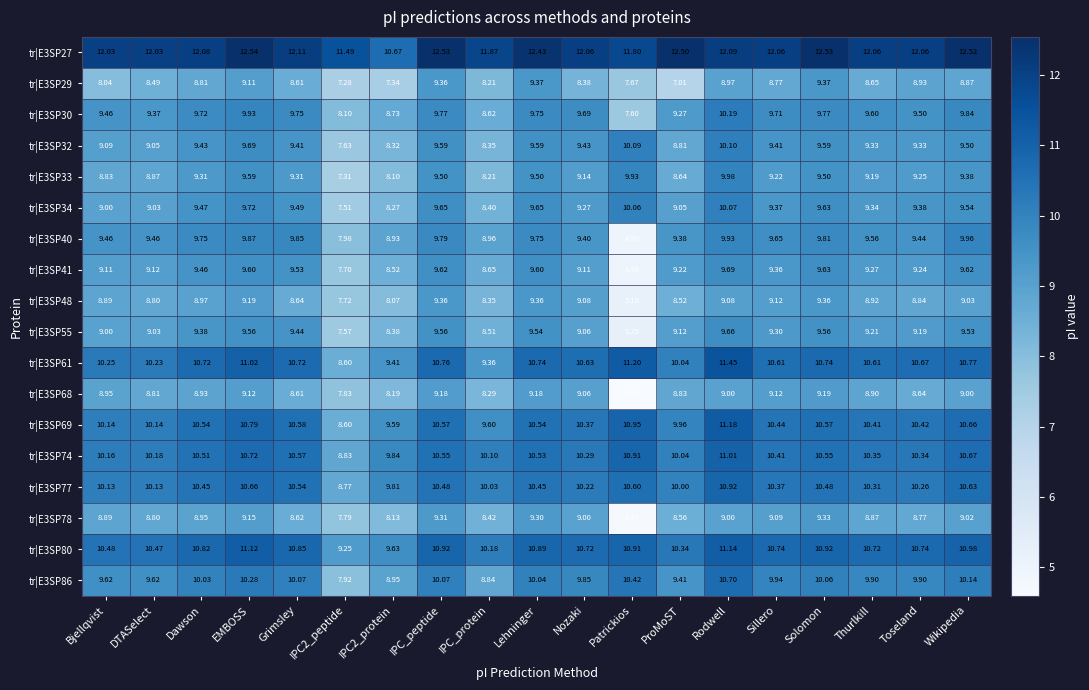

Is the value of tr|E3SP48 at IPC2_peptide greater than the value of tr|E3SP32 at Rodwell?

No